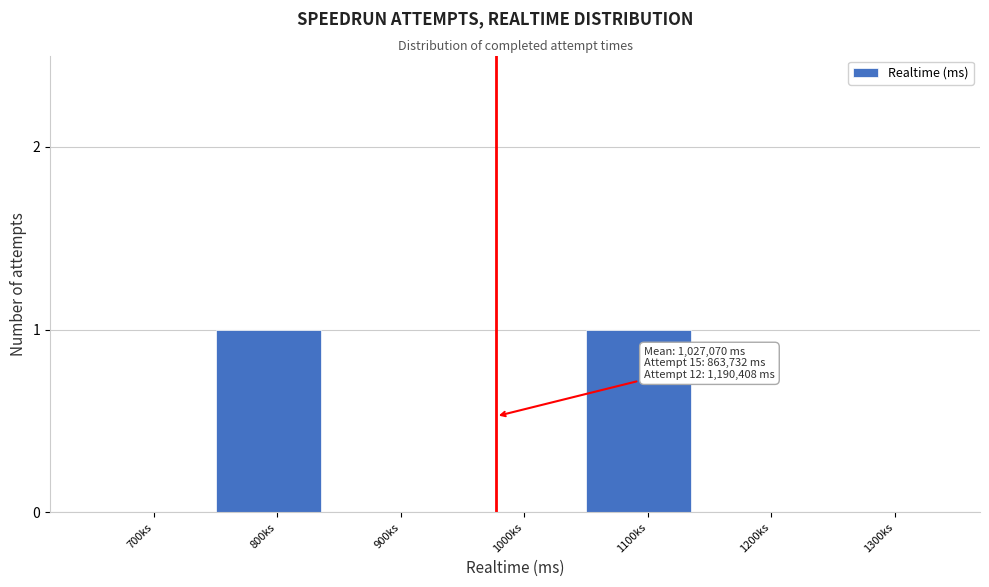

Reading left to right, list all the values displayed in this chart.

700ks=0	800ks=1	900ks=0	1000ks=0	1100ks=1	1200ks=0	1300ks=0